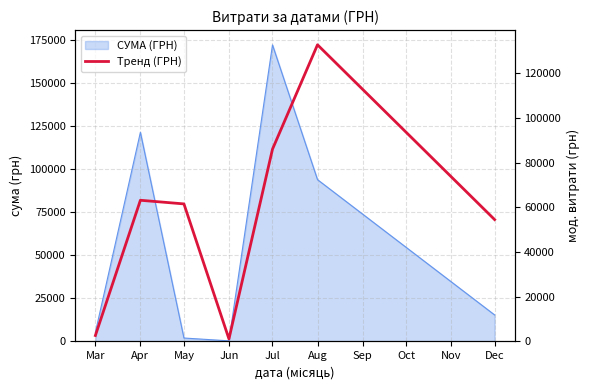

Where is the first local maximum?

Apr